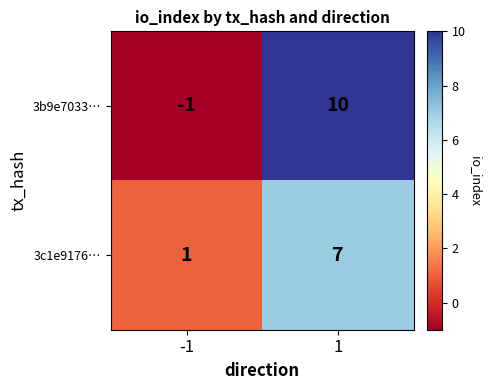

True or false: 3b9e7033… has a value of 14 at 1.

False